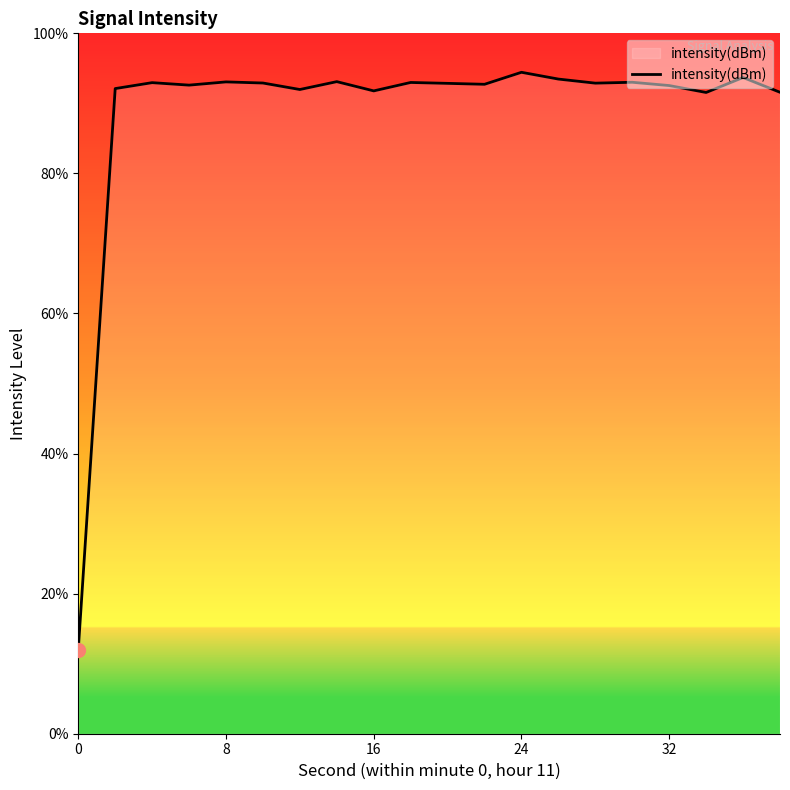

What is the difference between the maximum and minimum values?

82.4